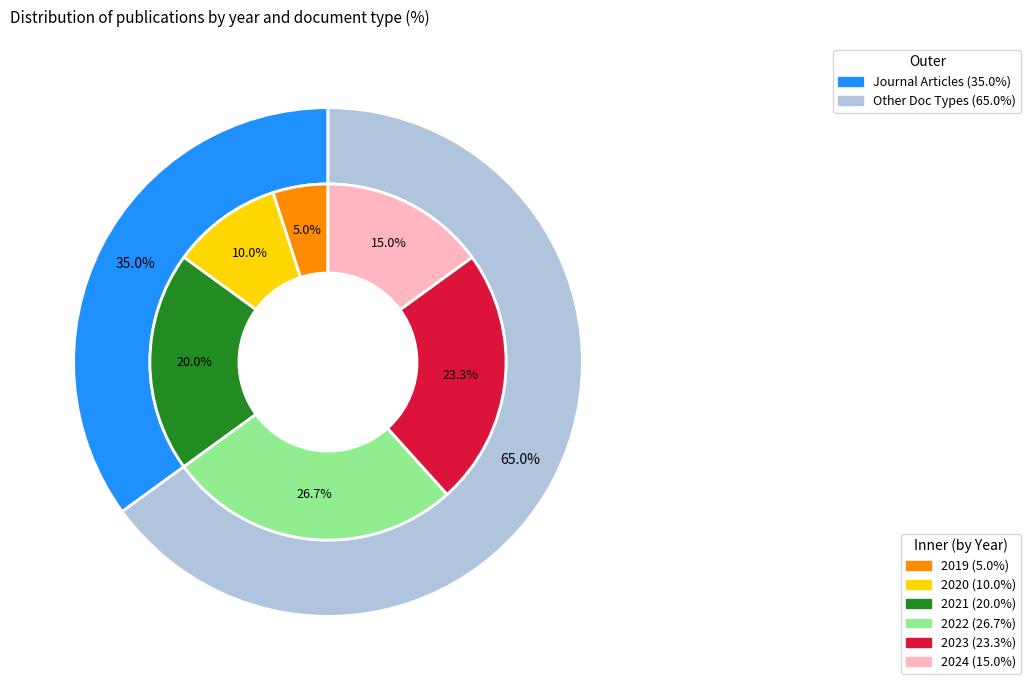

What is the total percentage of 2019 and 2022?

31.7%